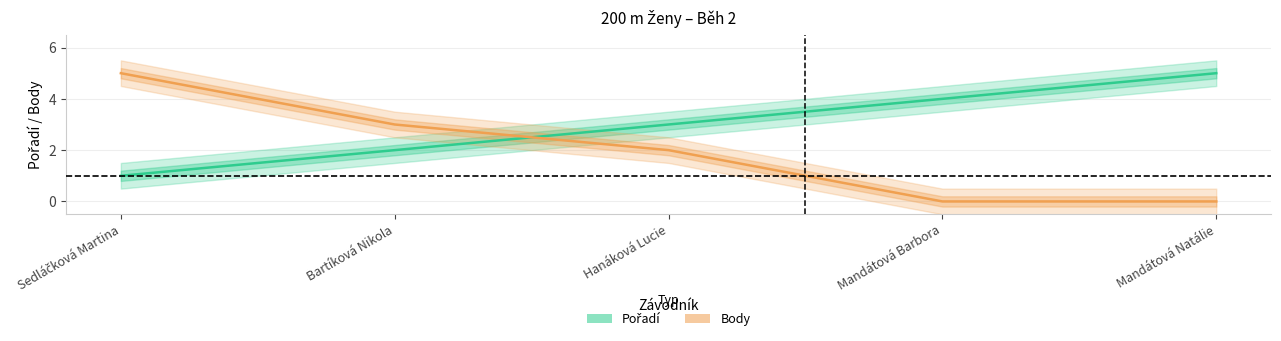

The Pořadí series shows 0 at Sedláčková Martina. True or false?

False